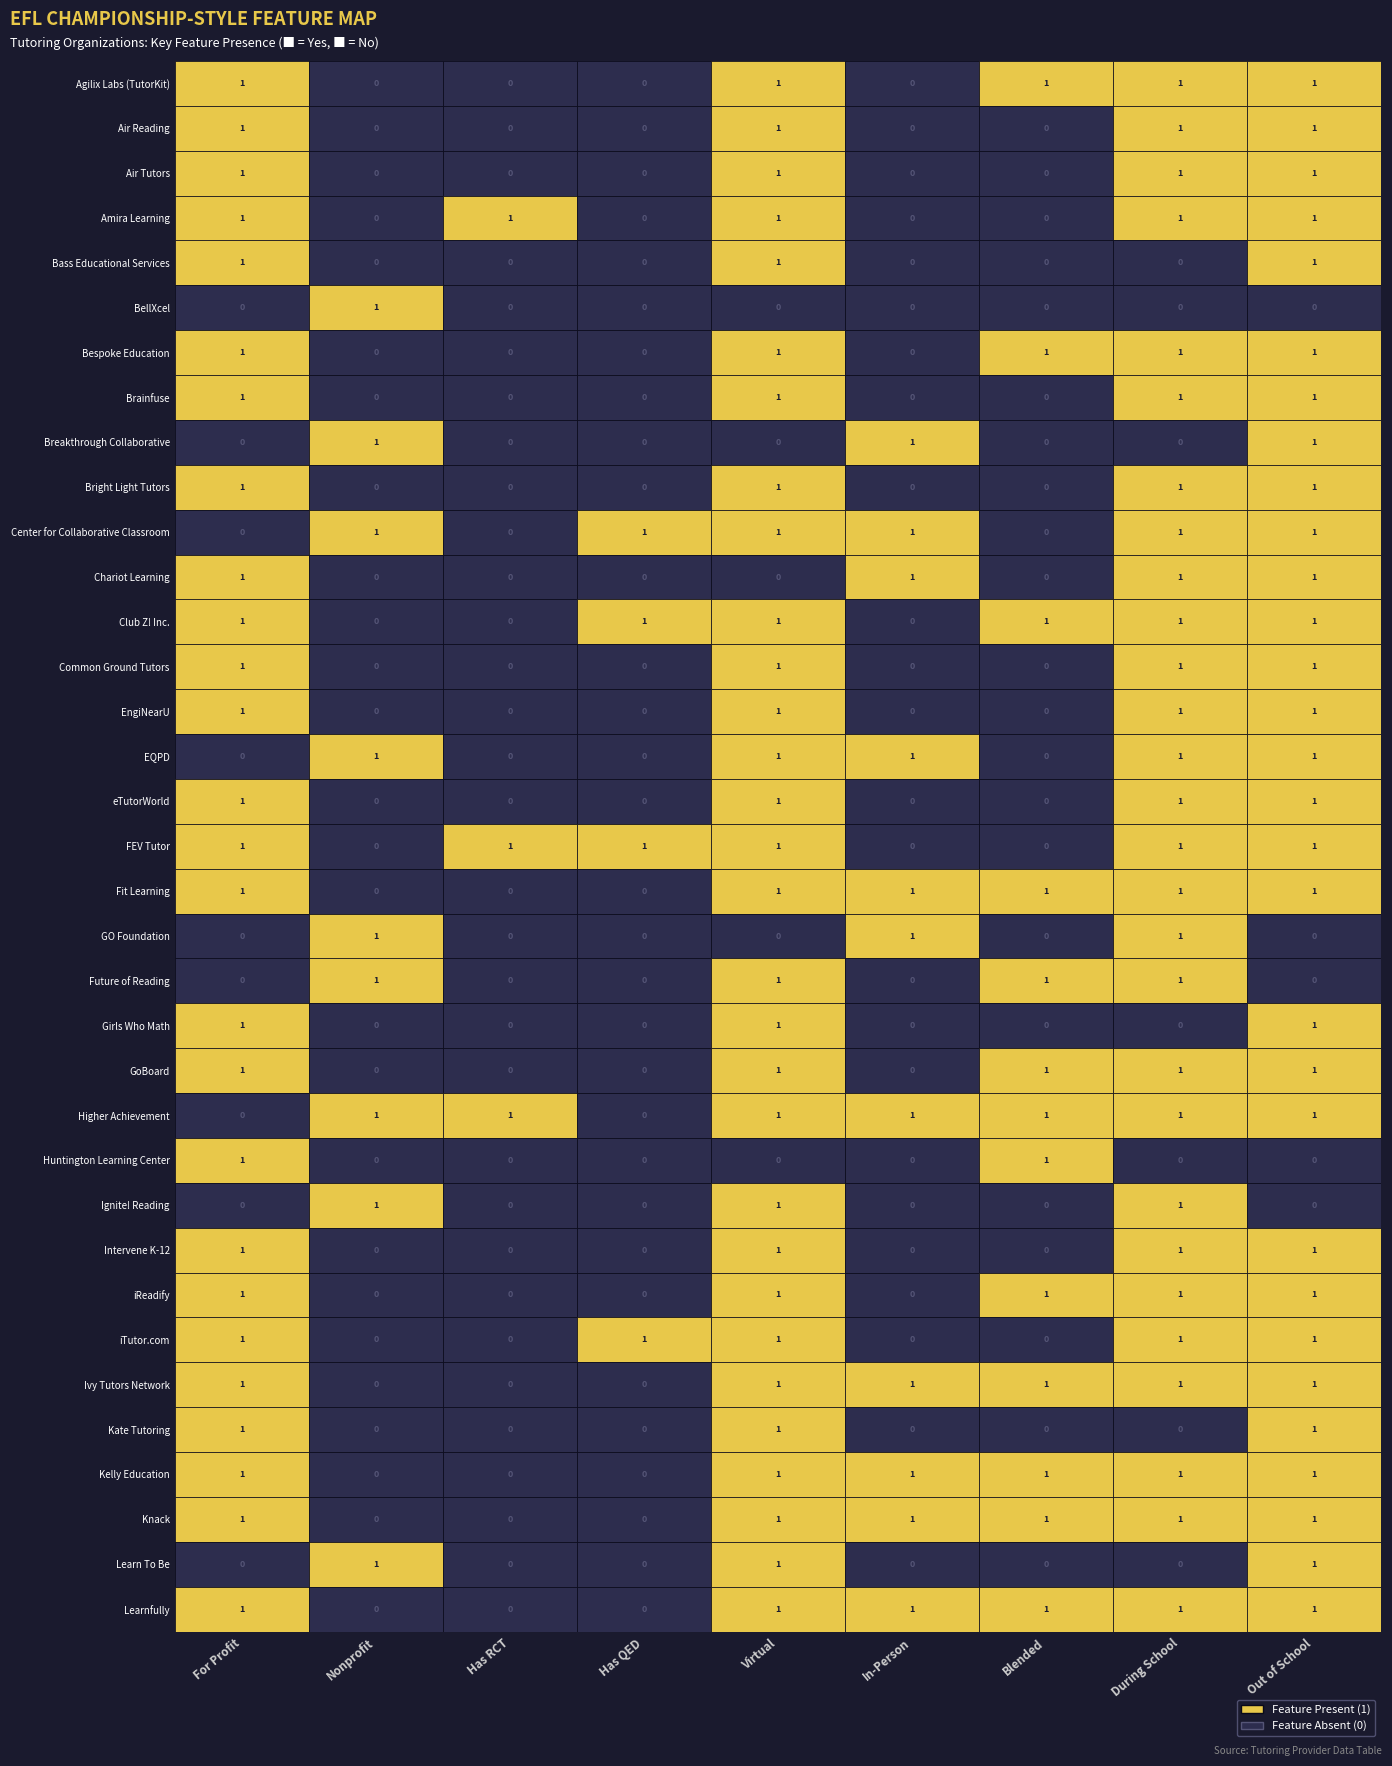

List the series in order of their peak value, highest first.

Agilix Labs (TutorKit), Air Reading, Air Tutors, Amira Learning, Bass Educational Services, BellXcel, Bespoke Education, Brainfuse, Breakthrough Collaborative, Bright Light Tutors, Center for Collaborative Classroom, Chariot Learning, Club Z! Inc., Common Ground Tutors, EngiNearU, EQPD, eTutorWorld, FEV Tutor, Fit Learning, GO Foundation, Future of Reading, Girls Who Math, GoBoard, Higher Achievement, Huntington Learning Center, Ignite! Reading, Intervene K-12, iReadify, iTutor.com, Ivy Tutors Network, Kate Tutoring, Kelly Education, Knack, Learn To Be, Learnfully